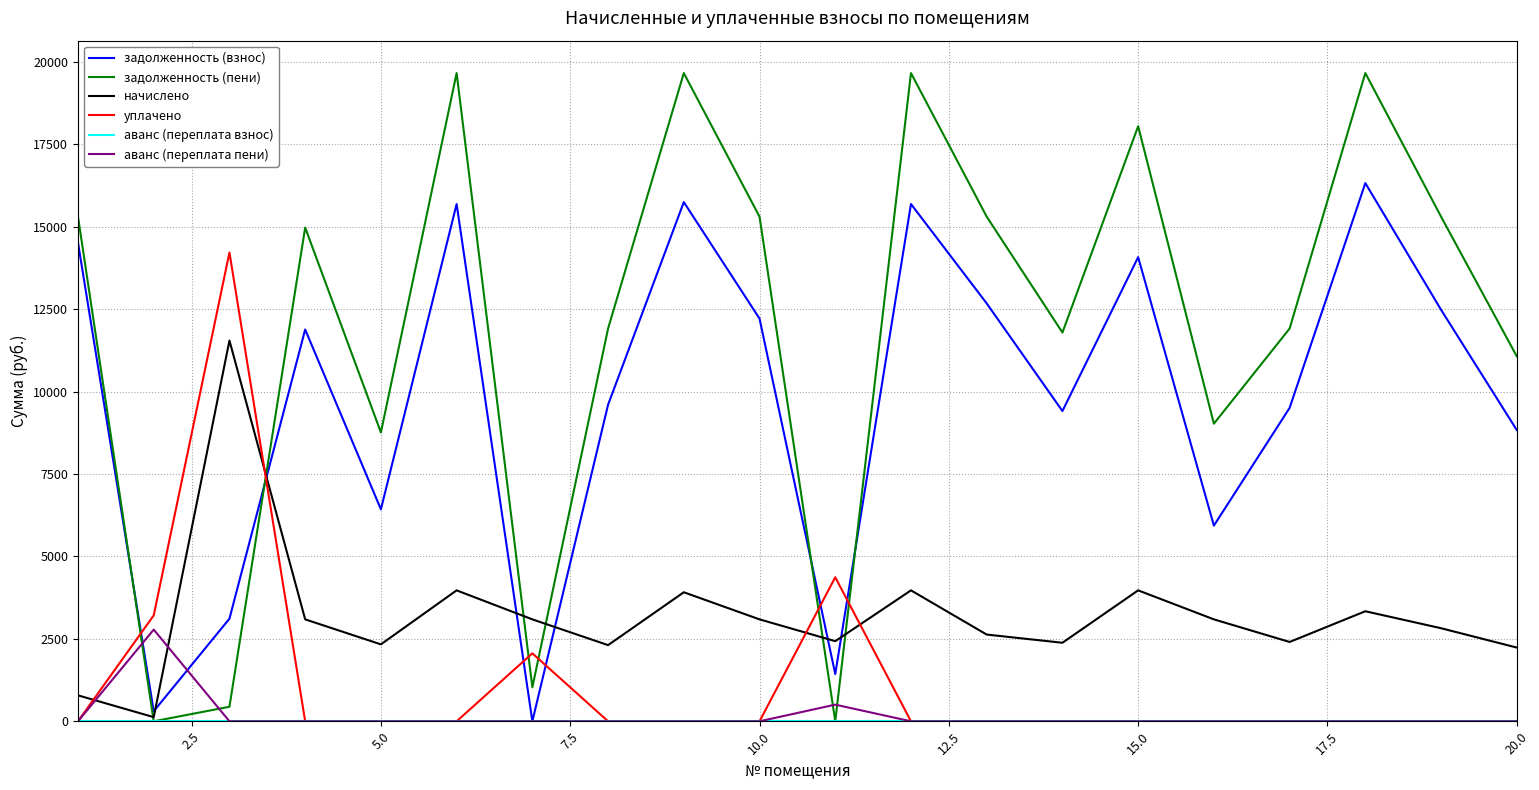

Which series has the widest spread of values?

задолженность (пени)